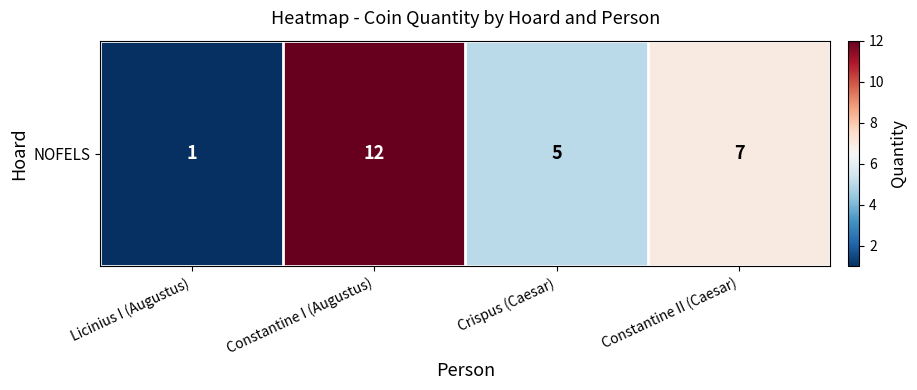

Rank the categories by value from lowest to highest.

Licinius I (Augustus), Crispus (Caesar), Constantine II (Caesar), Constantine I (Augustus)